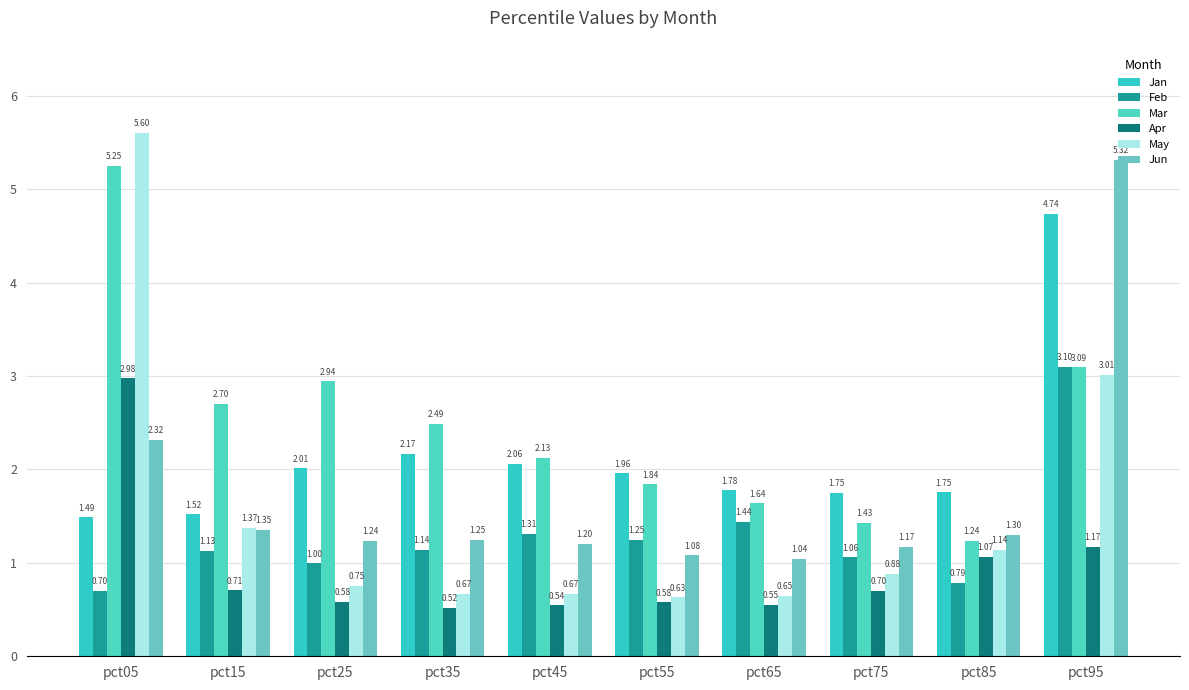

How many bars are there in each group?

6